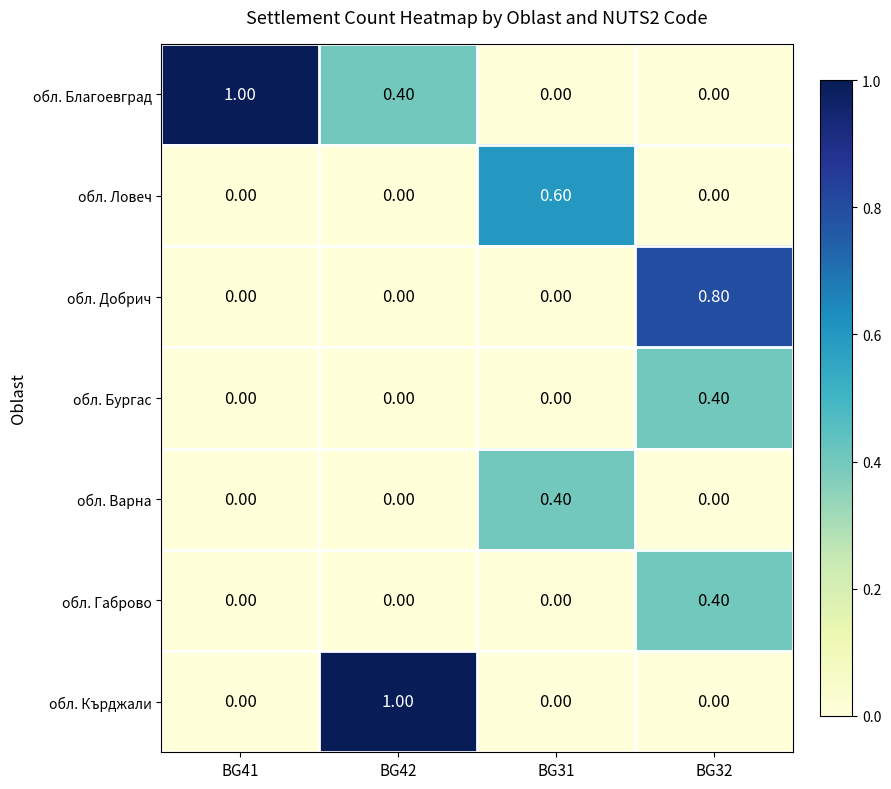

What is the sum of all обл. Габрово values?

0.4